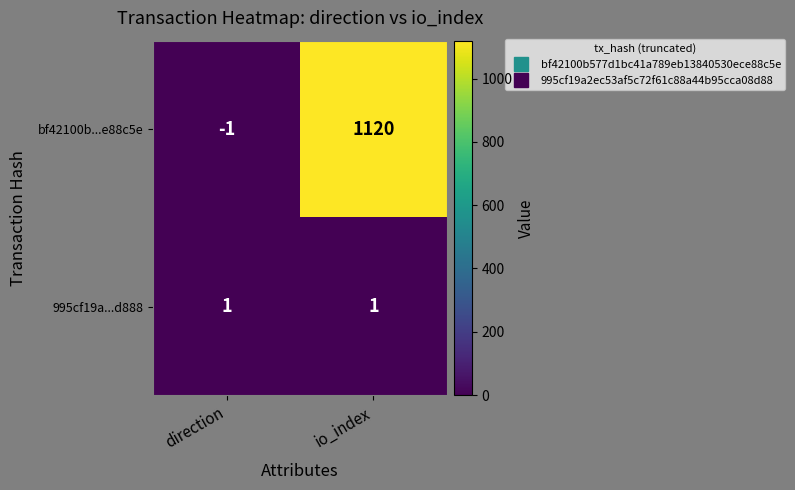

What is the highest value of the bf42100b...e88c5e series?

1120